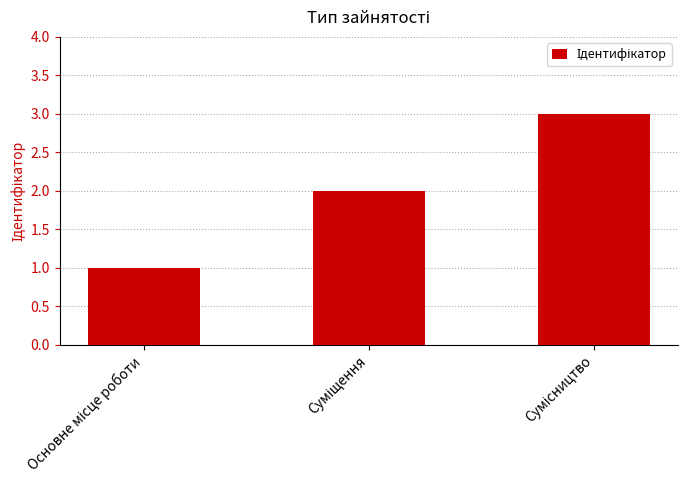

What is the sum of all values?

6